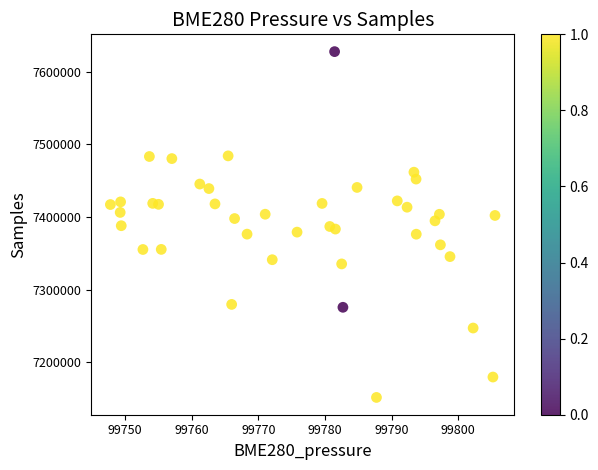

What is the range of Y values (max minus min)?

476056